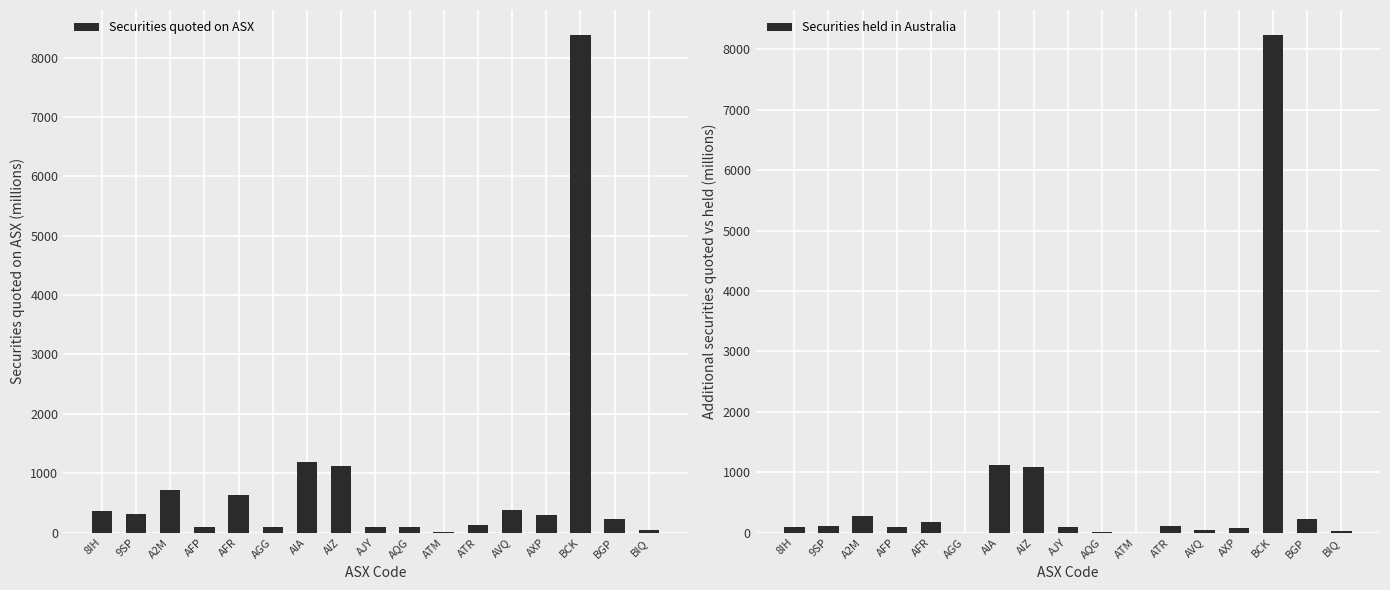

What is the minimum value for Securities held in Australia?

-0.1